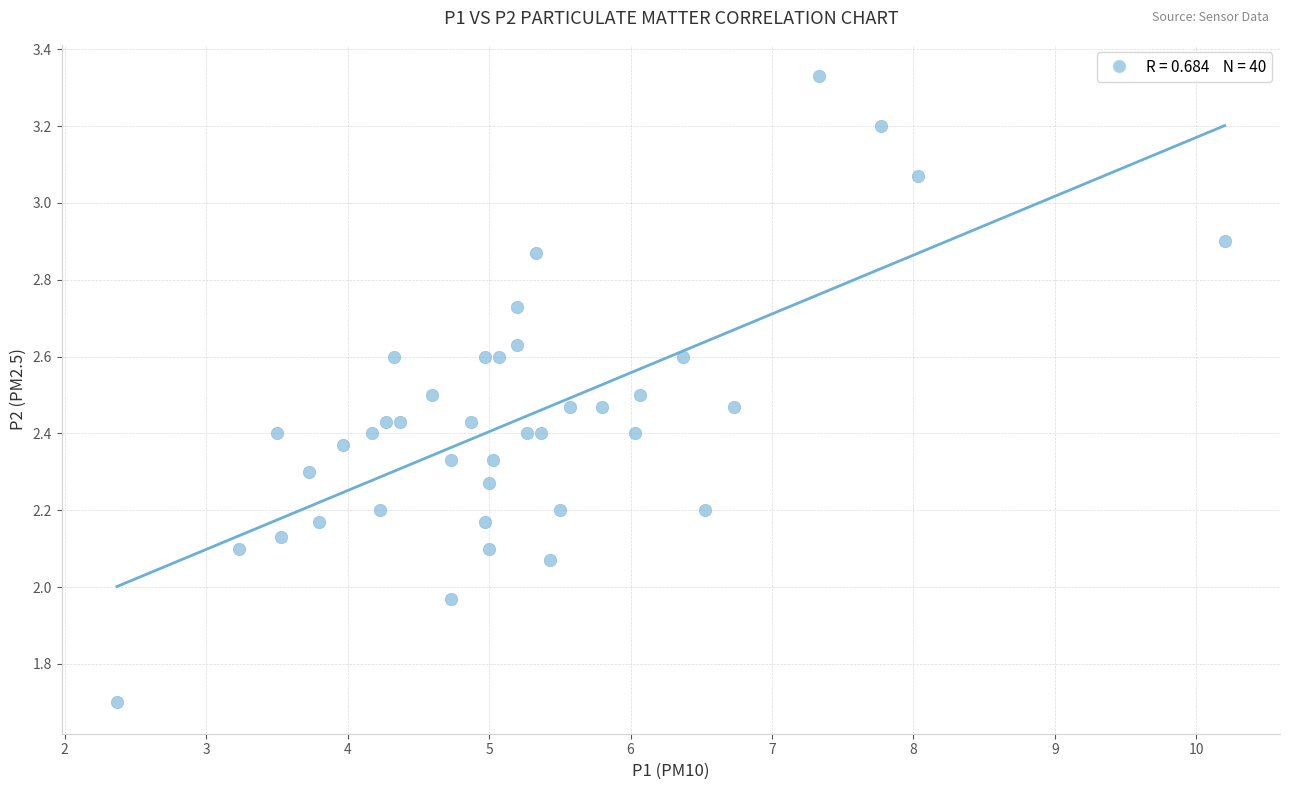

What is the range of X values (max minus min)?

7.8